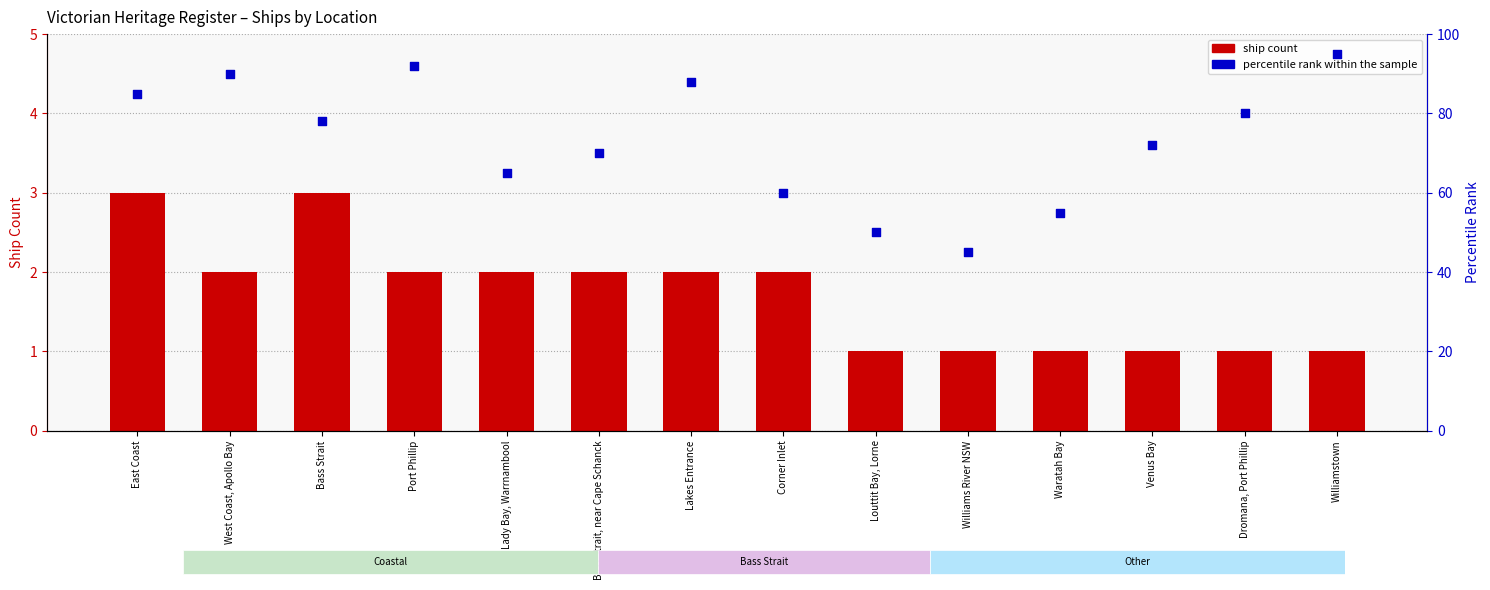

Which series contains the lowest Y value?

ship count